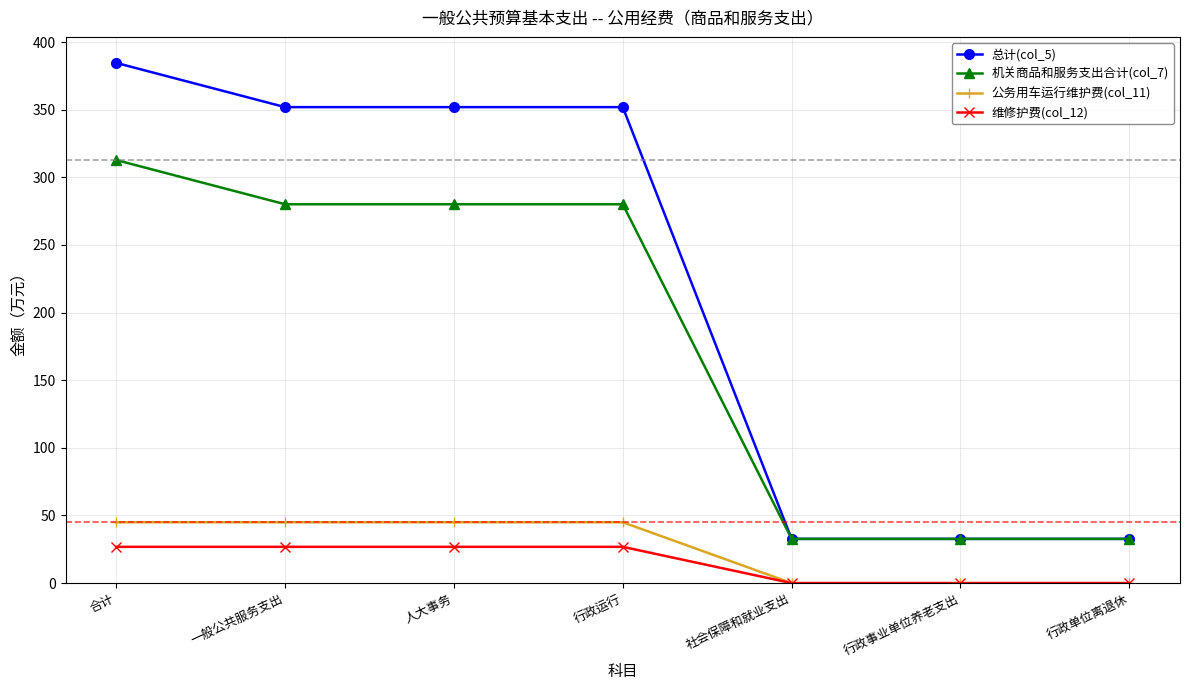

True or false: 机关商品和服务支出合计(col_7) has more than 2 interior local peaks.

False